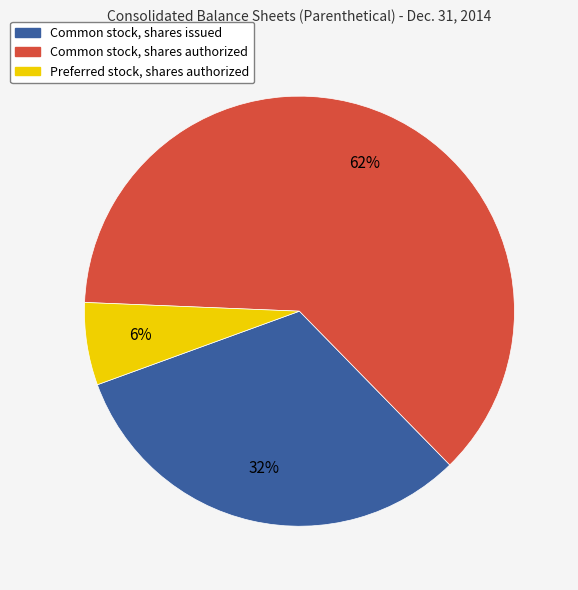

The Preferred stock, shares authorized slice represents 1% of the pie. True or false?

False